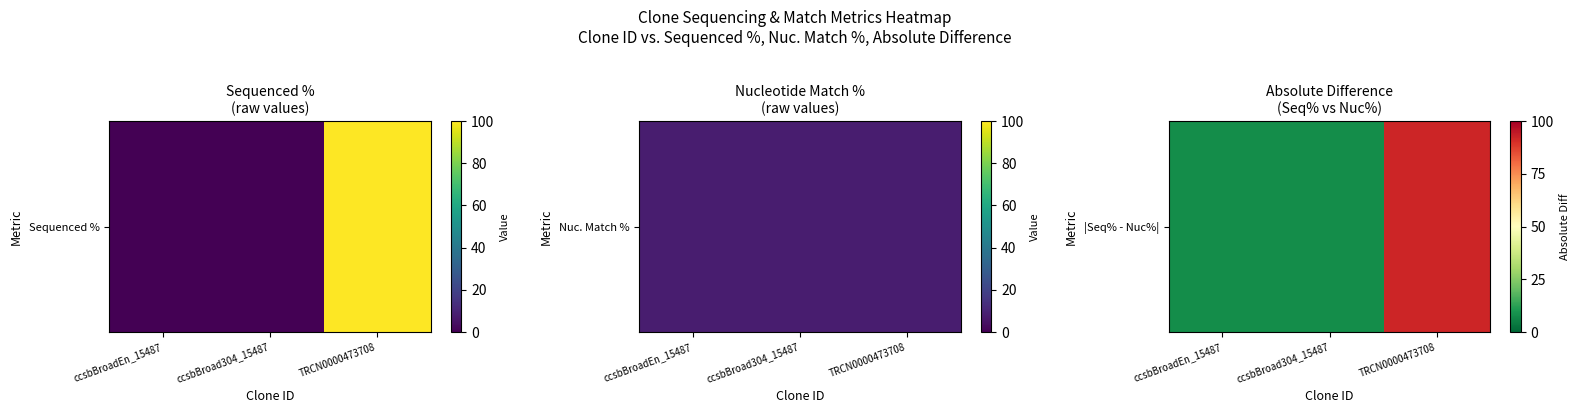

List the labels in order of value, largest first.

TRCN0000473708, ccsbBroadEn_15487, ccsbBroad304_15487